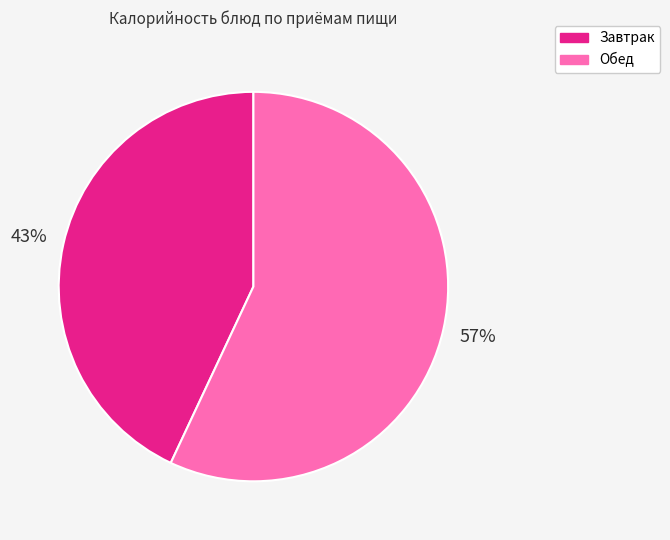

To the nearest percent, what is the average slice percentage?

50%